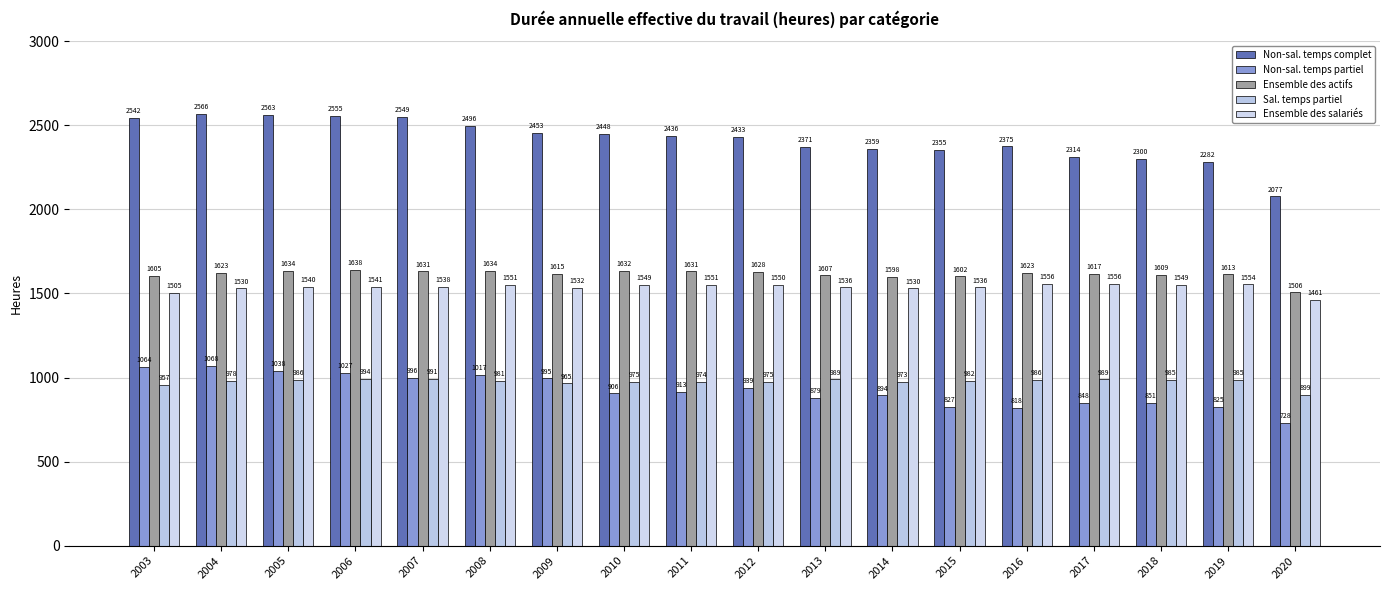

Which series has the largest total across all categories?

Non-sal. temps complet